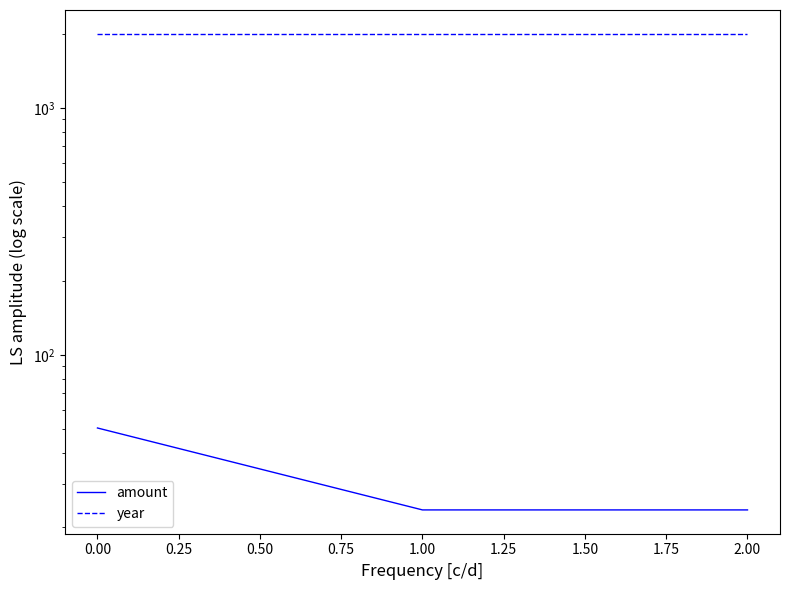

Rank the series by their average value, from lowest to highest.

amount, year